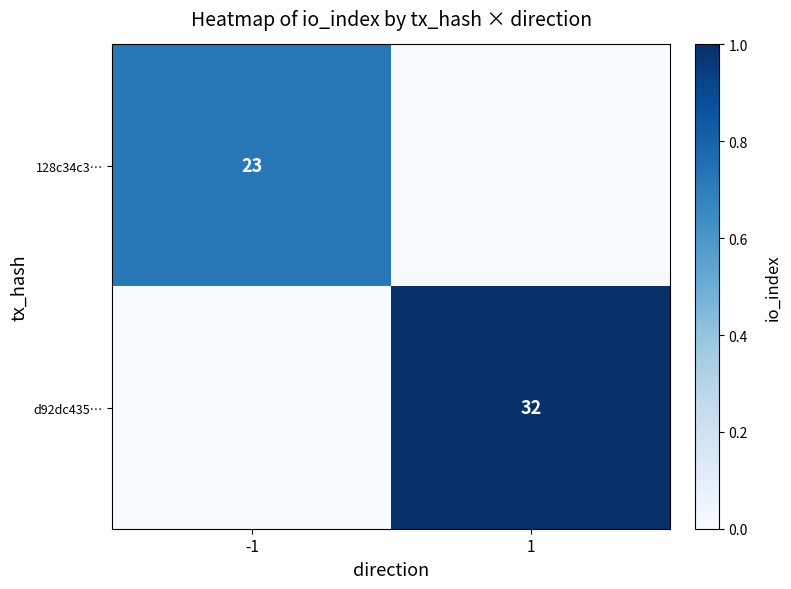

The 128c34c3… series shows 23 at -1. True or false?

True